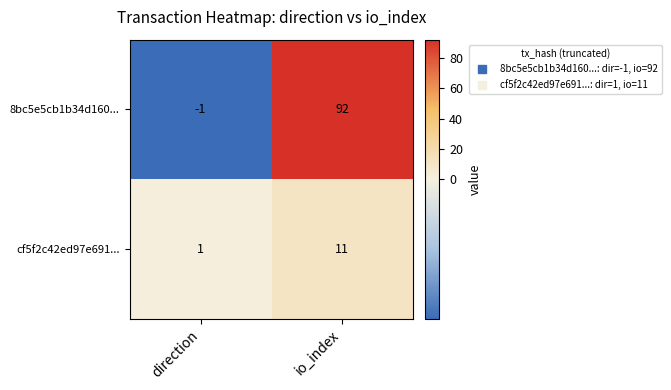

Where is 8bc5e5cb1b34d160... nearest to the value 45?

direction